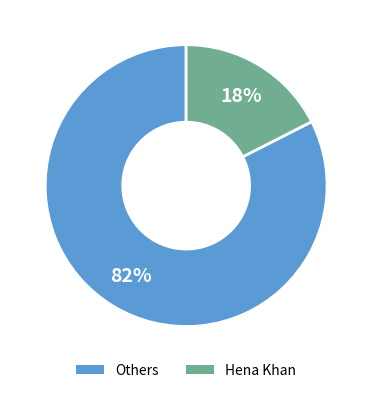

To the nearest percent, what is the average slice percentage?

50%